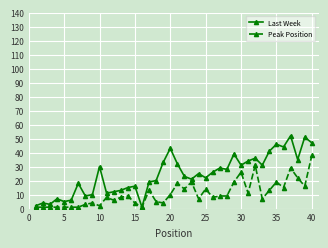

Which series has the largest total across all categories?

Last Week